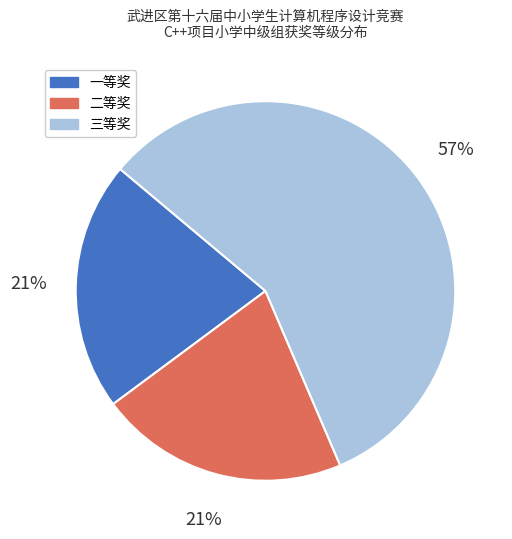

What percentage is the 一等奖 slice, to the nearest percent?

21%